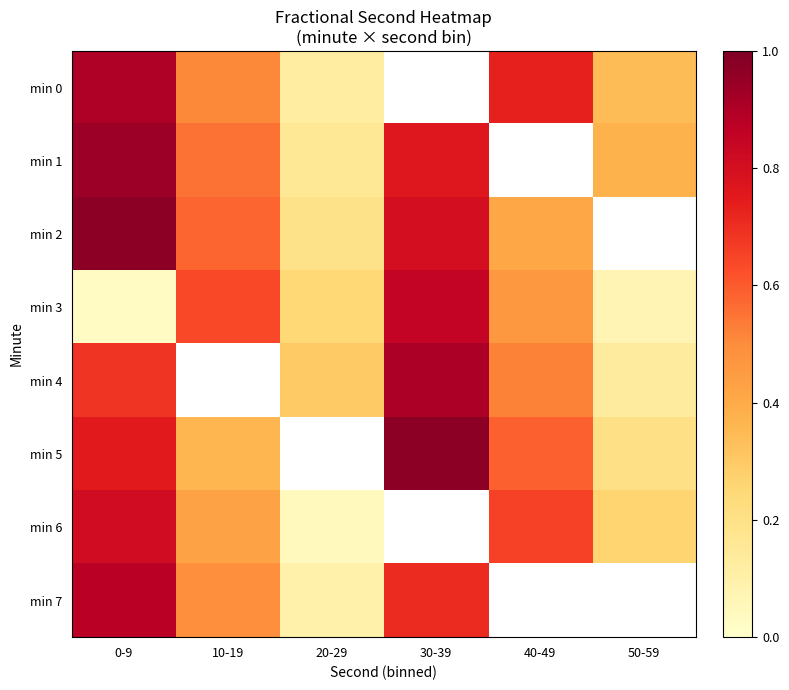

How many distinct data groups are displayed?

8